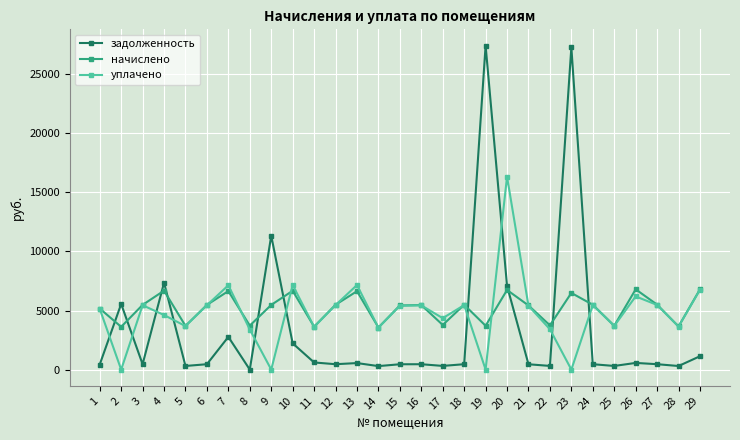

How many interior local valleys does the уплачено series have?

10